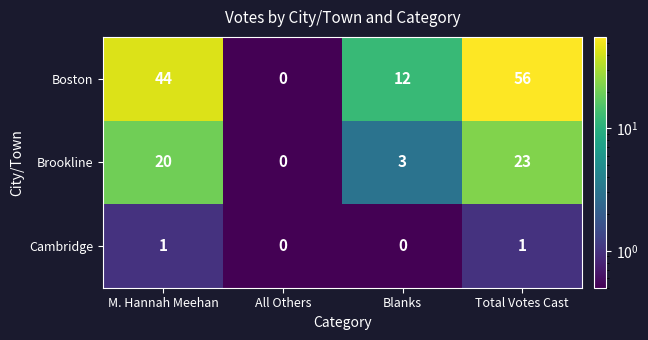

Rank the series at Total Votes Cast from lowest to highest value.

Cambridge, Brookline, Boston